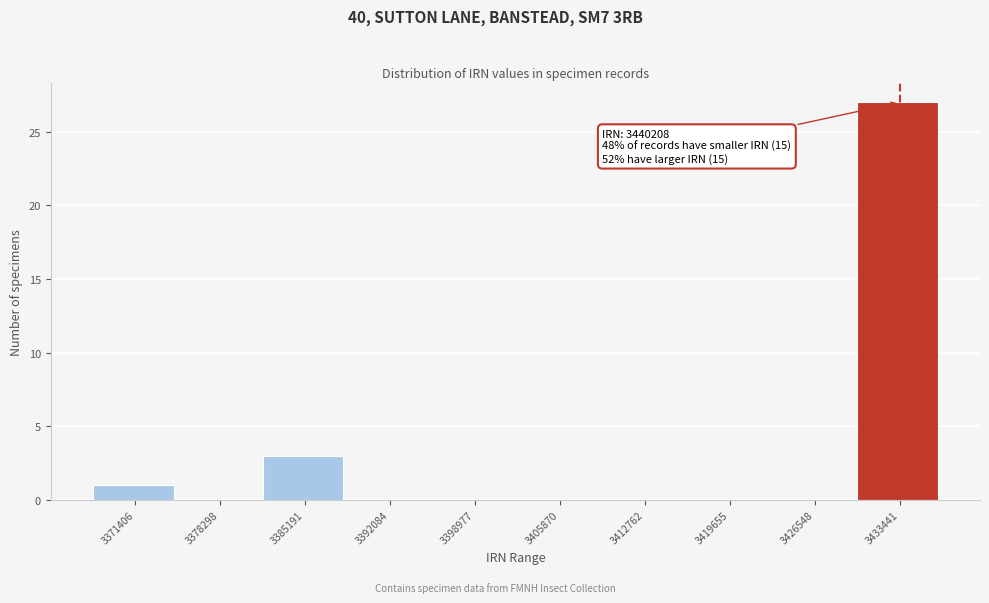

Reading right to left, extract all data points from this chart.

3433441=27	3426548=0	3419655=0	3412762=0	3405870=0	3398977=0	3392084=0	3385191=3	3378298=0	3371406=1